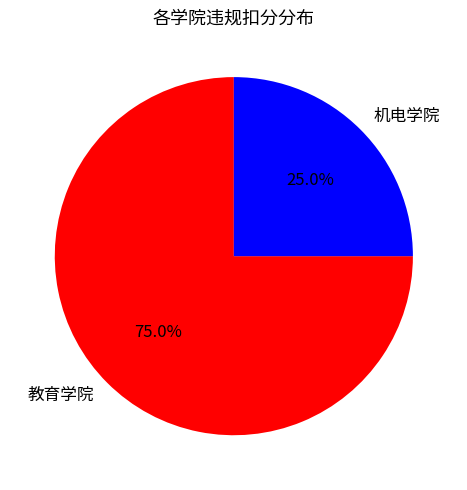

To the nearest percent, what portion does 教育学院 represent?

75%